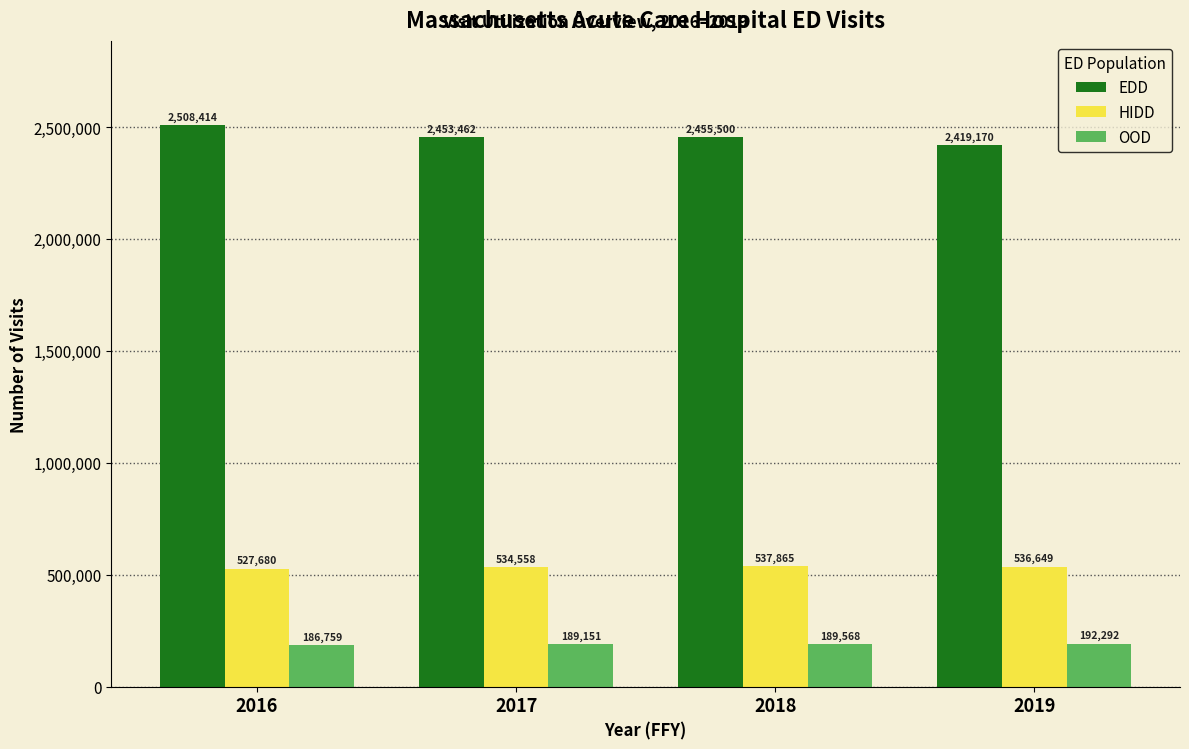

Reading left to right, transcribe all the data shown in this chart.

EDD: 2016=2508414	2017=2453462	2018=2455500	2019=2419170
HIDD: 2016=527680	2017=534558	2018=537865	2019=536649
OOD: 2016=186759	2017=189151	2018=189568	2019=192292